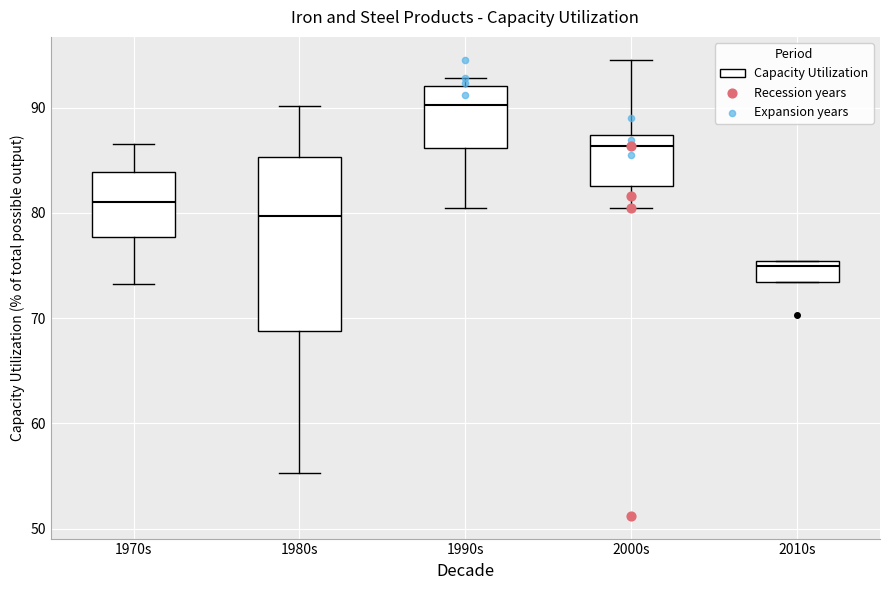

Reading left to right, read every box against the y-axis: the position of its median line, the range the box covers, and the ends of its whiskers. The values are not printed on the chart, so give them approximately, as read against the axis.

1970s: median 81, box 78 to 84, whiskers 73 to 87
1980s: median 80, box 69 to 85, whiskers 55 to 90
1990s: median 90, box 86 to 92, whiskers 80 to 93
2000s: median 86, box 83 to 87, whiskers 80 to 95
2010s: median 75 (just below the box's upper edge), box 73 to 75, whiskers 73 to 75